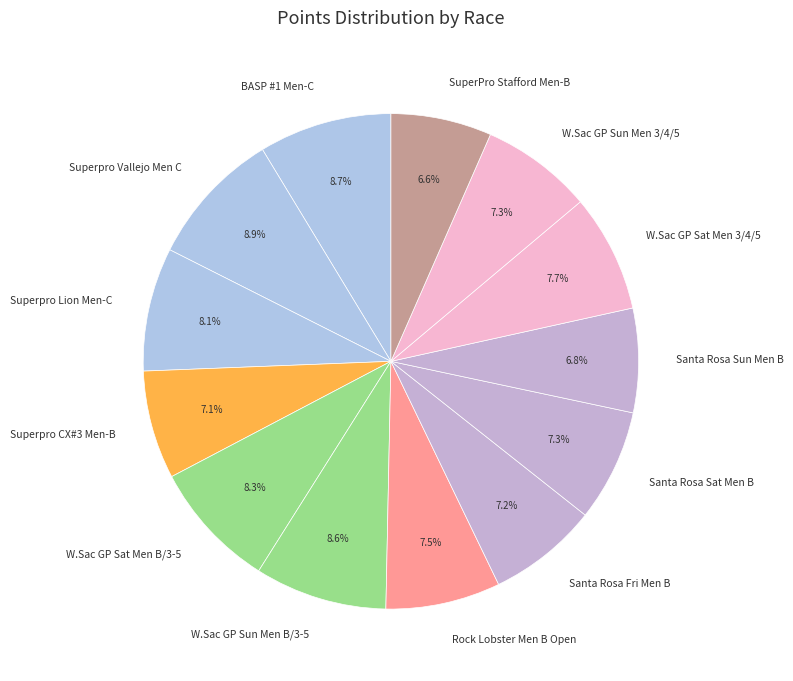

Count the number of slices in the pie.

13